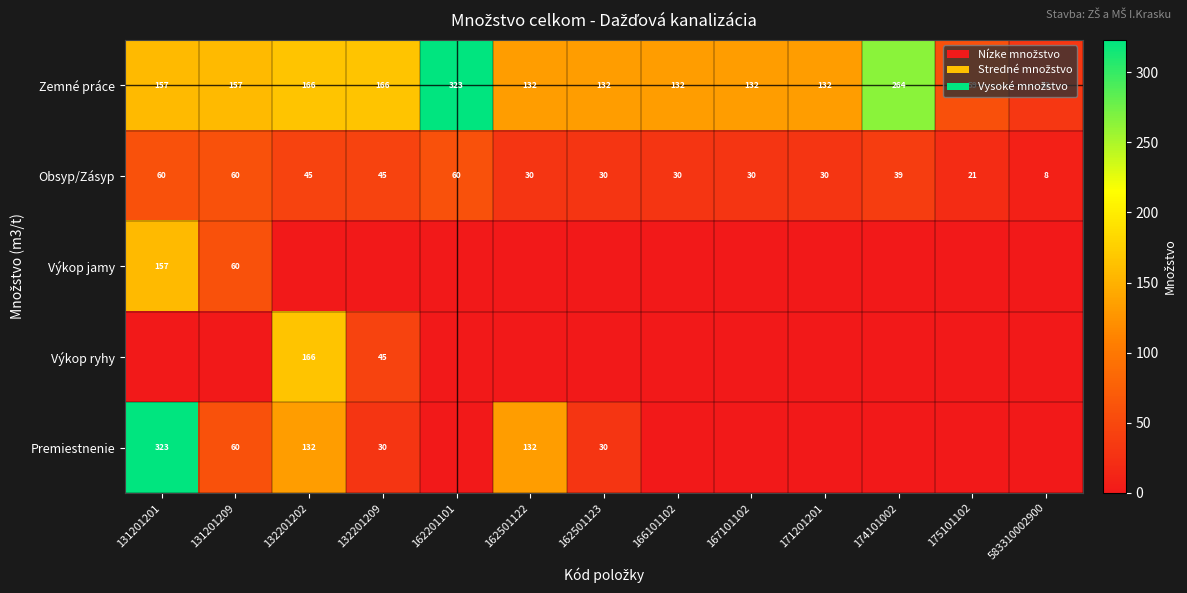

At which label does Obsyp/Zásyp first exceed 30?

131201201